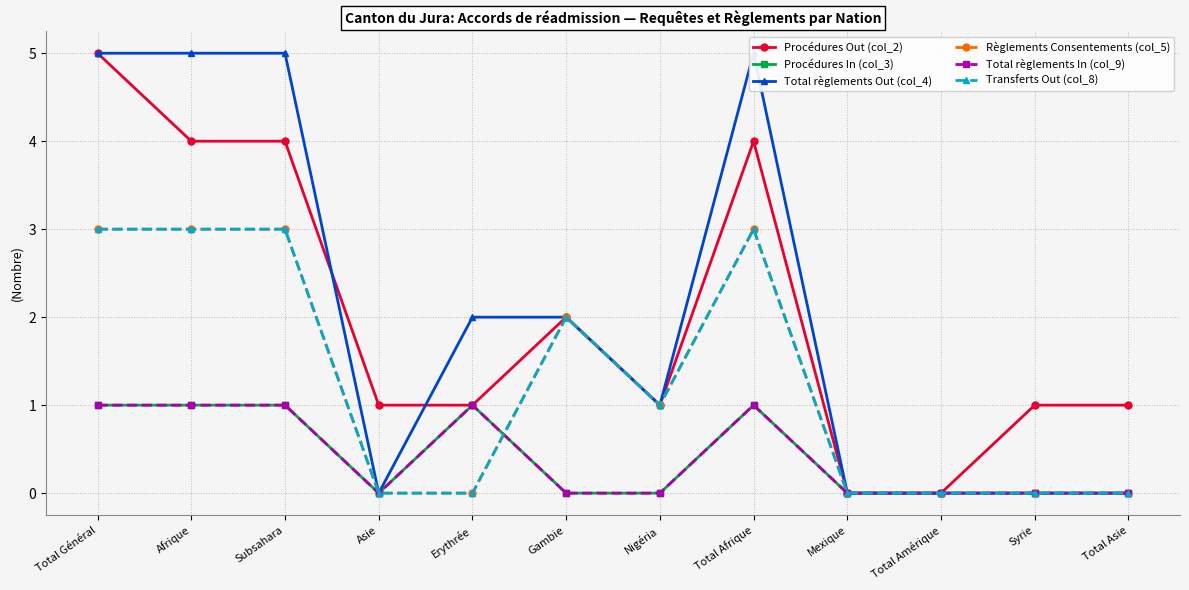

Rank the series by their maximum value, from lowest to highest.

Procédures In (col_3), Total règlements In (col_9), Règlements Consentements (col_5), Transferts Out (col_8), Procédures Out (col_2), Total règlements Out (col_4)